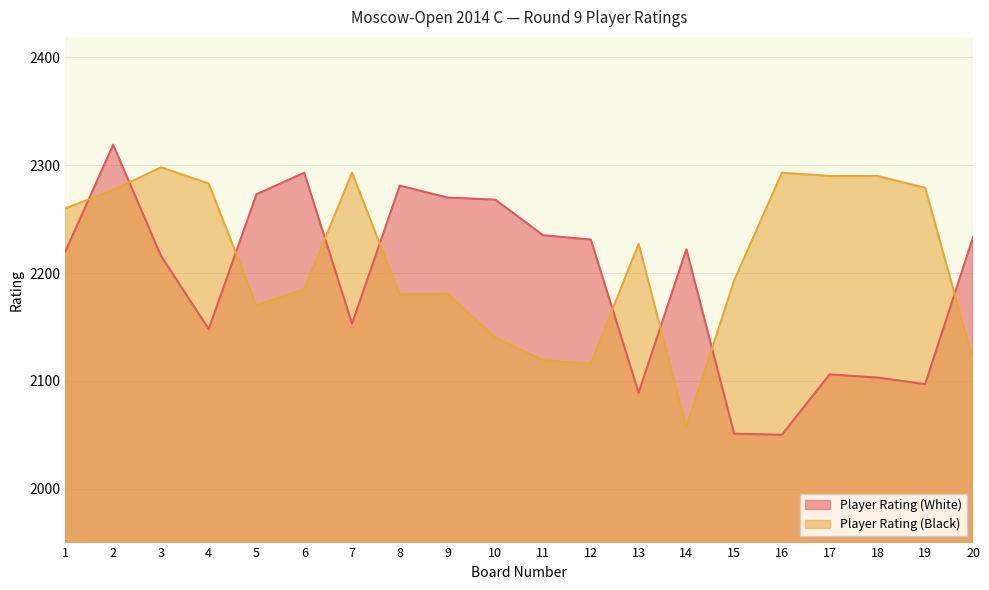

Which category has the lowest value in the Player Rating (White) series?

16